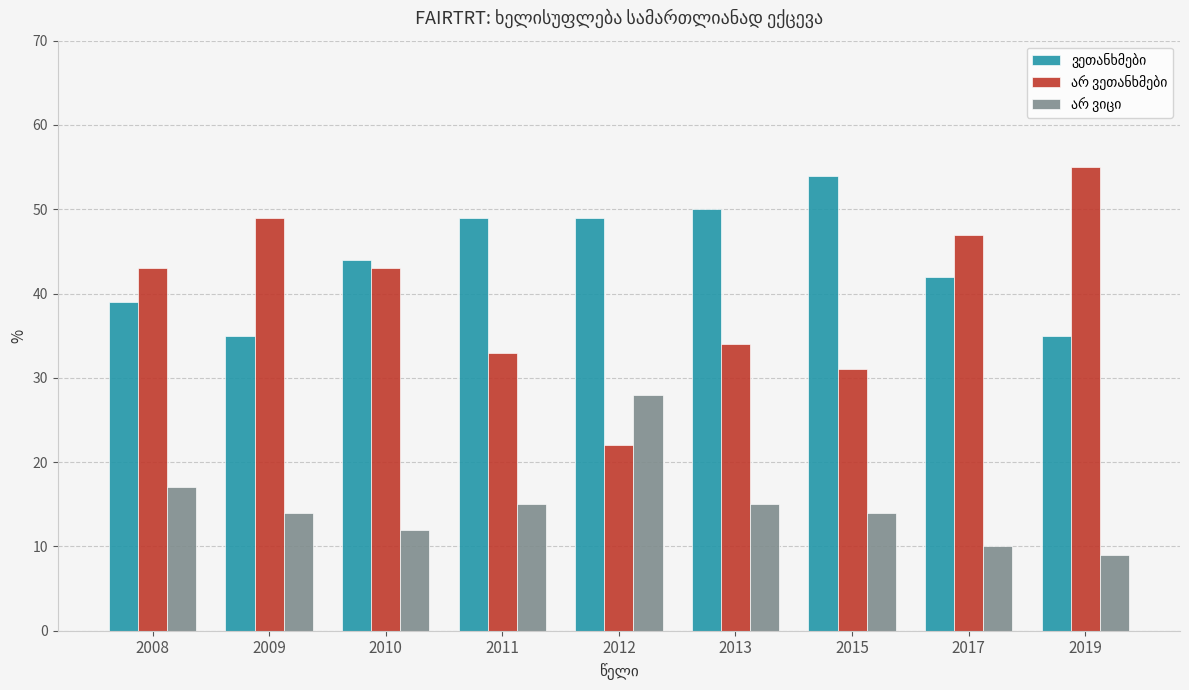

At how many categories does at least one series exceed 11?

9